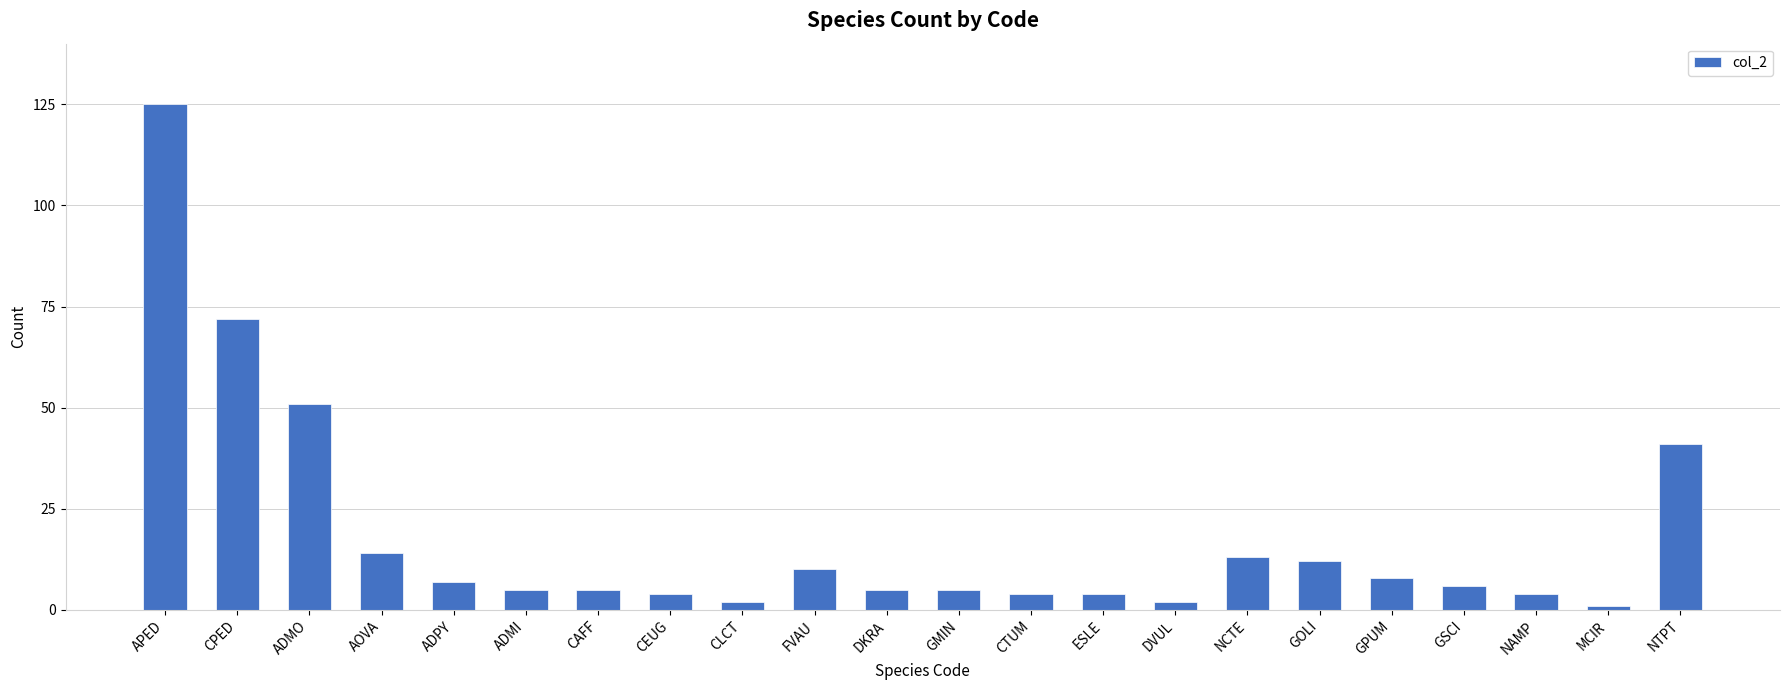

Between CEUG and MCIR, which is larger?

CEUG